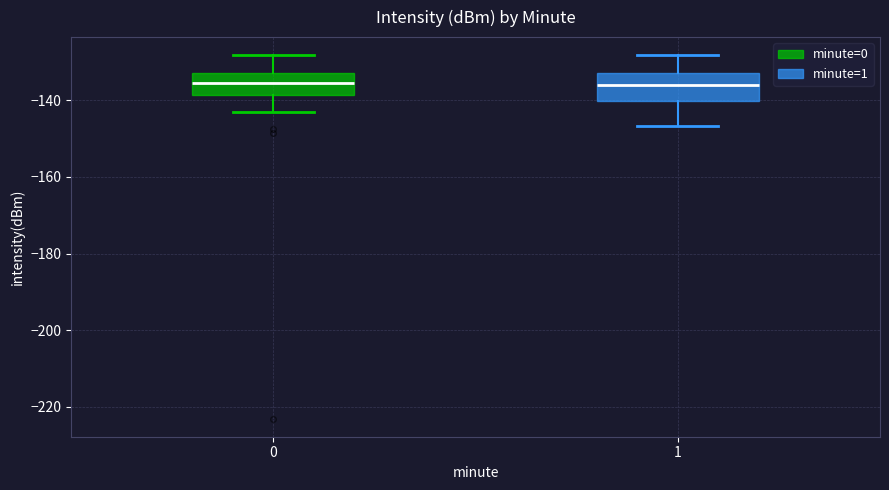

Reading left to right, transcribe this box plot: for each box, give where its median line is, the range the box spans, and where its two whiskers end, as read against the y-axis. The values are not printed on the chart, so give them approximately, as read against the axis.

0: median -136, box -138 to -132, whiskers -144 to -128
1: median -136, box -140 to -132, whiskers -146 to -128